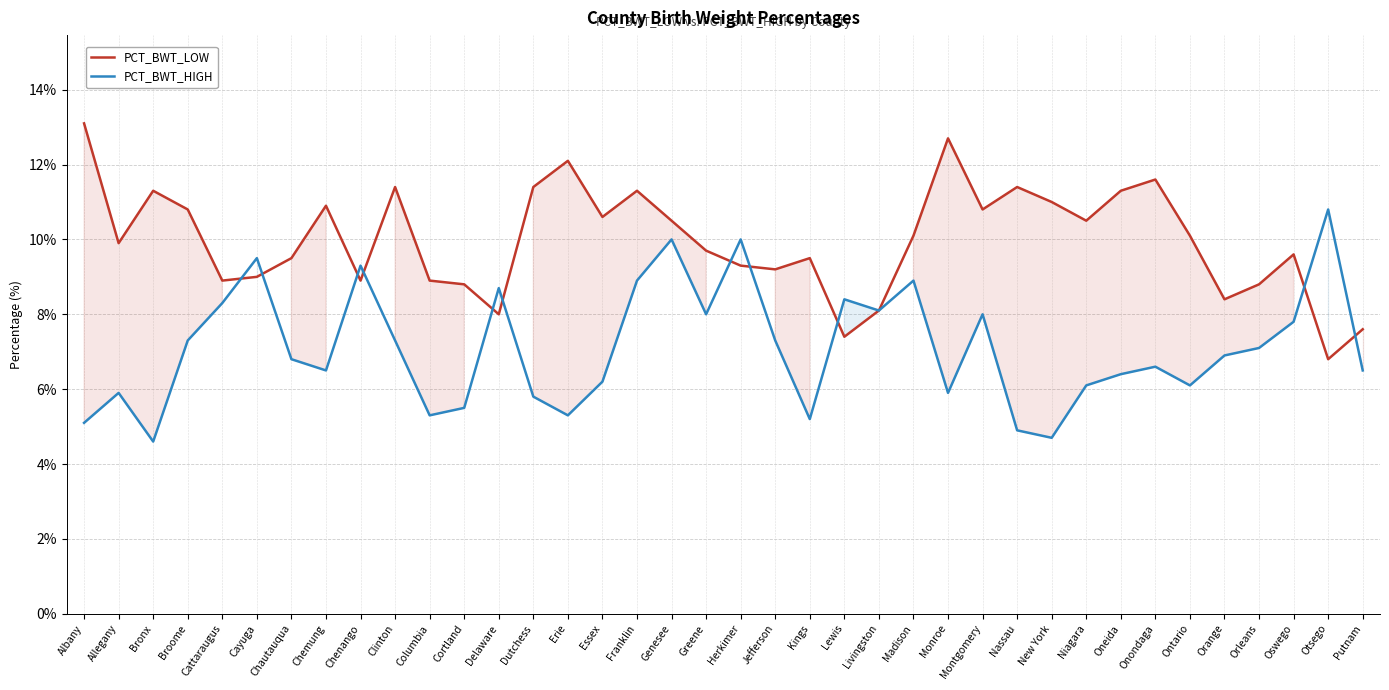

What is the label of the 17th point from the left?

Franklin